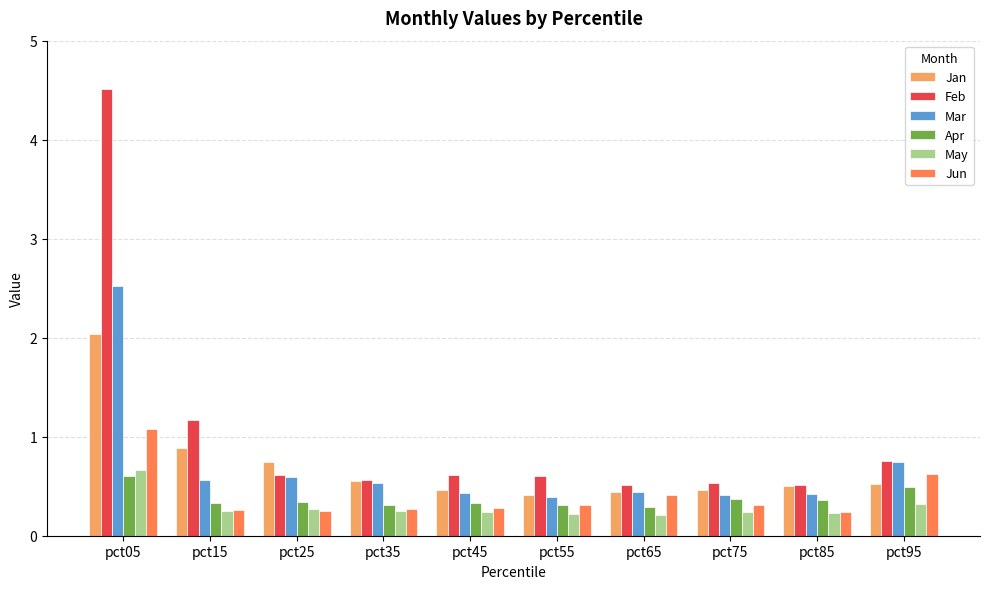

What is the spread (max minus min) of values at pct15?

0.9